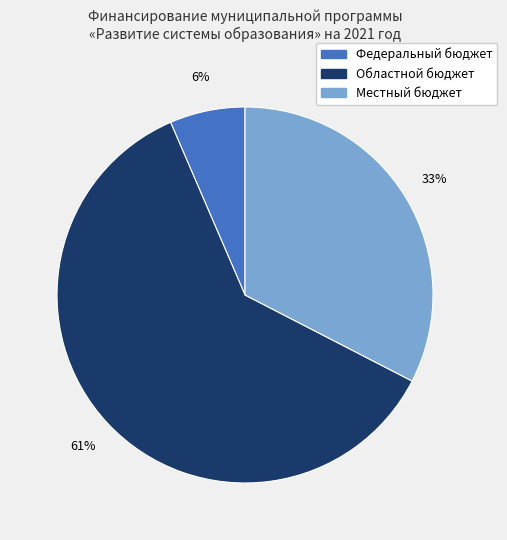

What is the ratio of the value at Местный бюджет to the value at Областной бюджет?

0.5